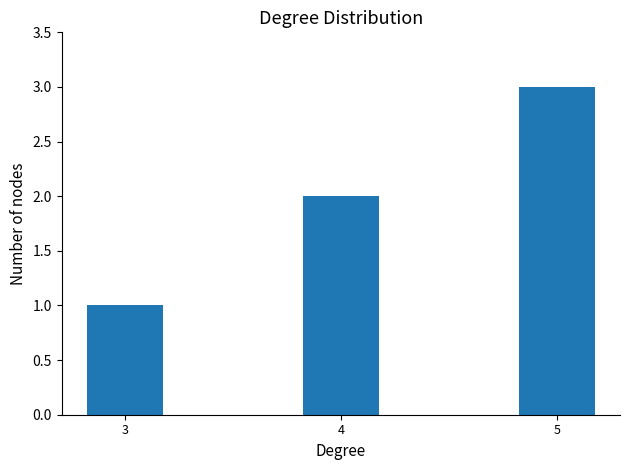

Which label corresponds to the largest value in the chart?

5